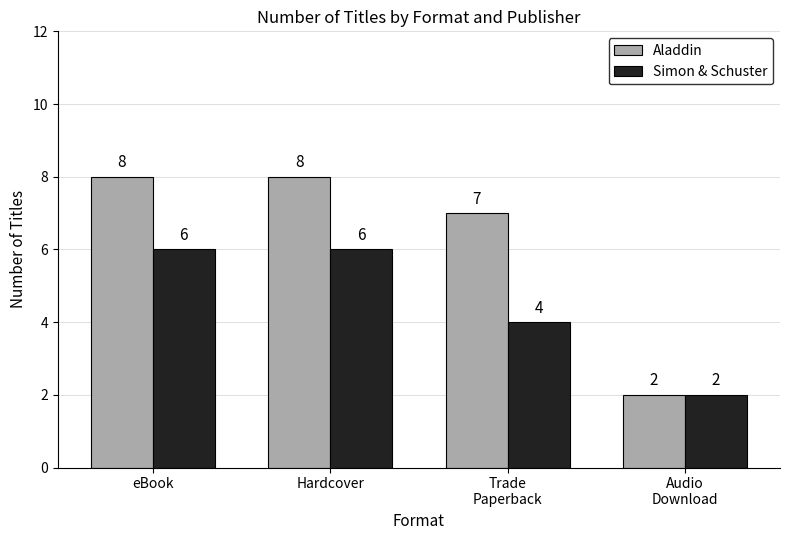

Is the value of Aladdin at Hardcover greater than the value of Simon & Schuster at Hardcover?

Yes